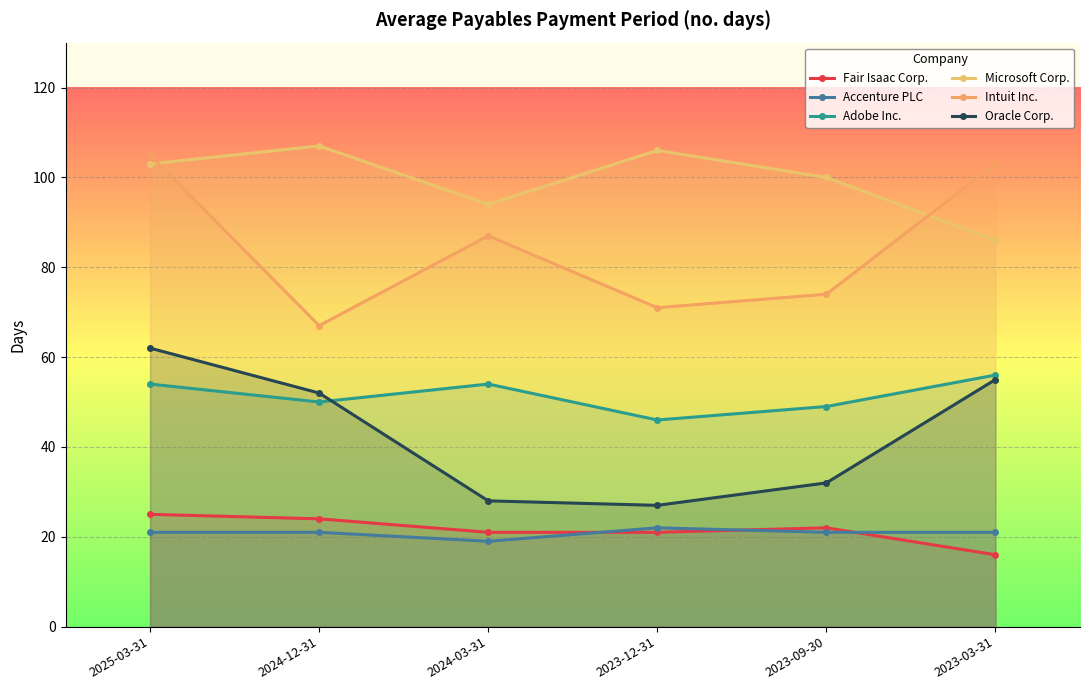

Which series changed the most between 2024-12-31 and 2024-03-31?

Oracle Corp.